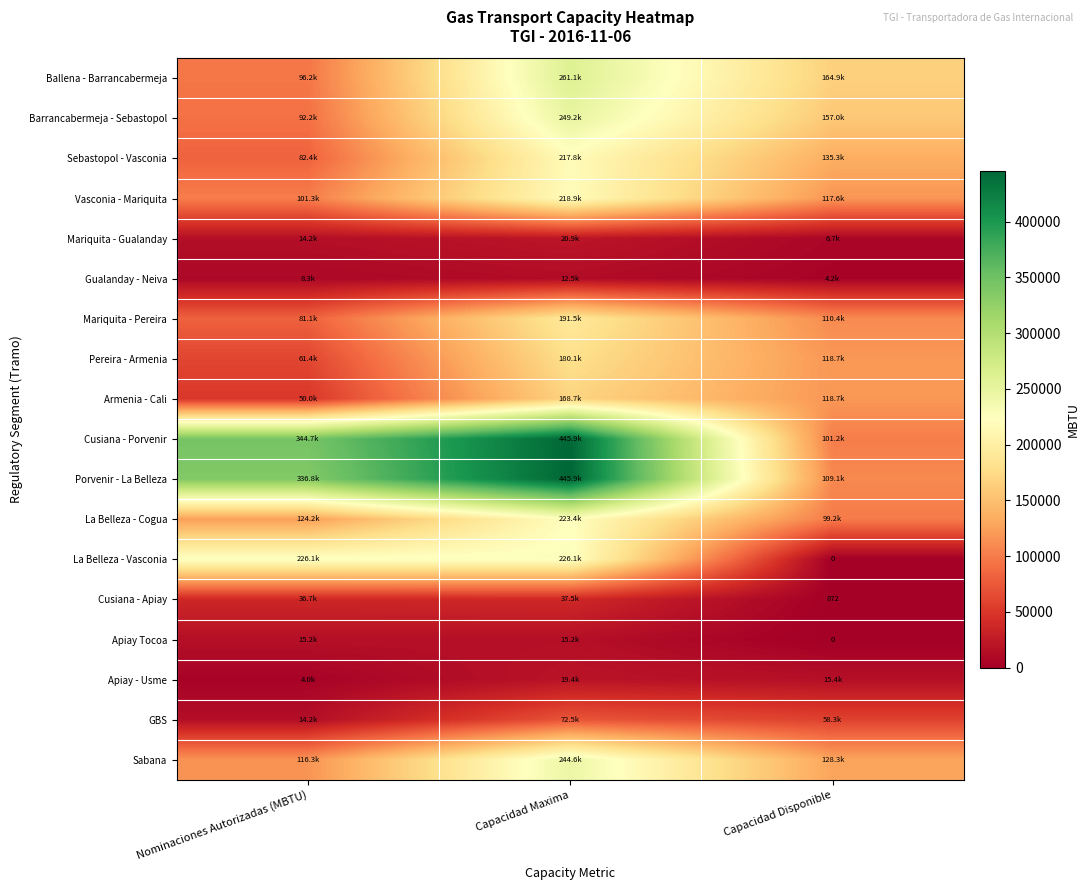

Is it true that Mariquita - Gualanday equals 6665.0 at Capacidad Disponible?

True